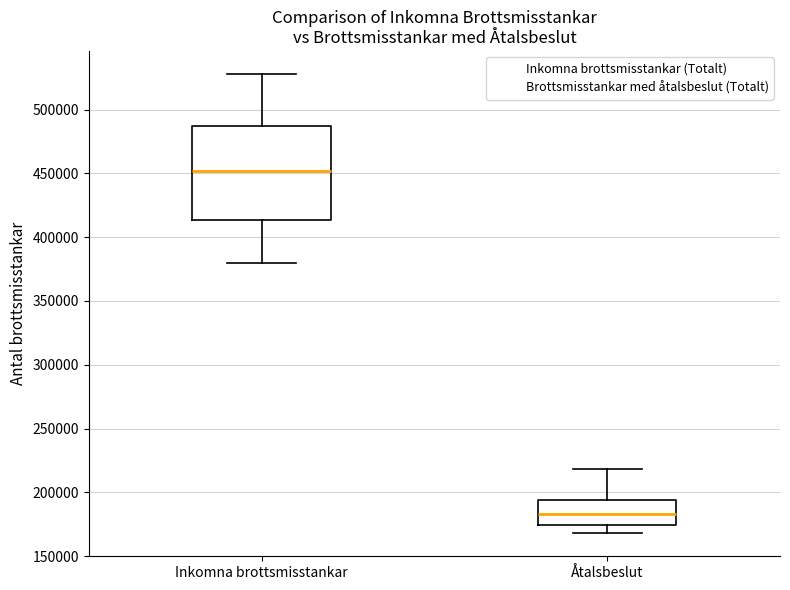

Comparing the boxes themselves (not the whiskers), which one is the tallest?

Inkomna brottsmisstankar